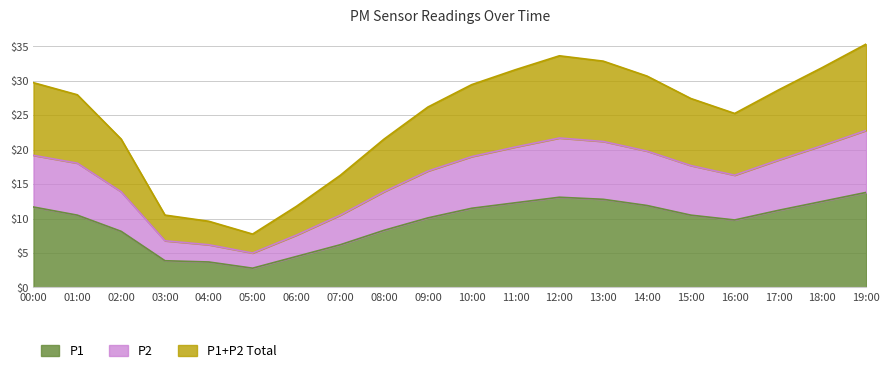

True or false: P2 and P1 intersect in this chart.

False